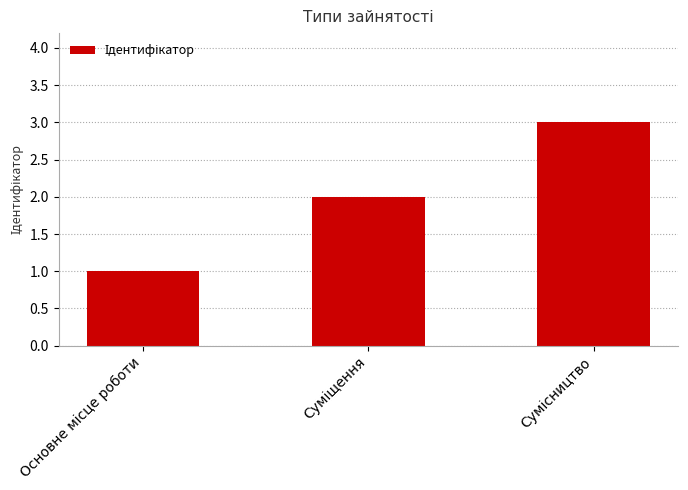

Count the number of categories in the chart.

3